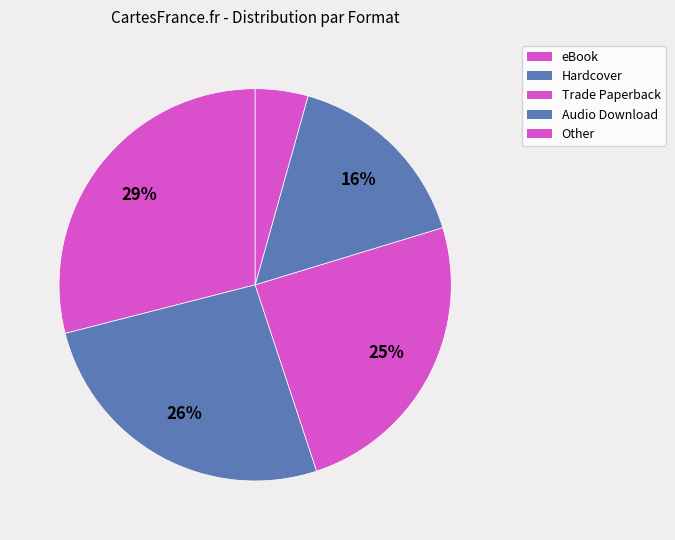

Is it true that Audio Download is 16% of the pie?

True